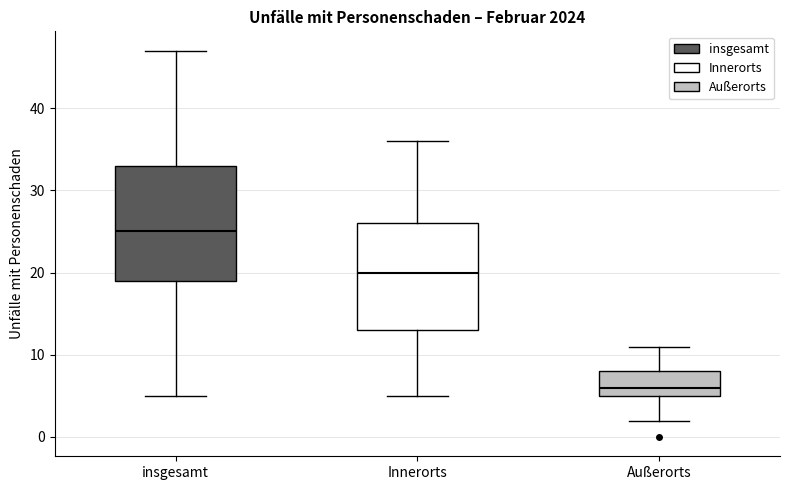

Reading left to right, read every box against the y-axis: the position of its median line, the range the box covers, and the ends of its whiskers. The values are not printed on the chart, so give them approximately, as read against the axis.

insgesamt: median 25, box 19 to 33, whiskers 5 to 47
Innerorts: median 20, box 13 to 26, whiskers 5 to 36
Außerorts: median 6, box 5 to 8, whiskers 2 to 11